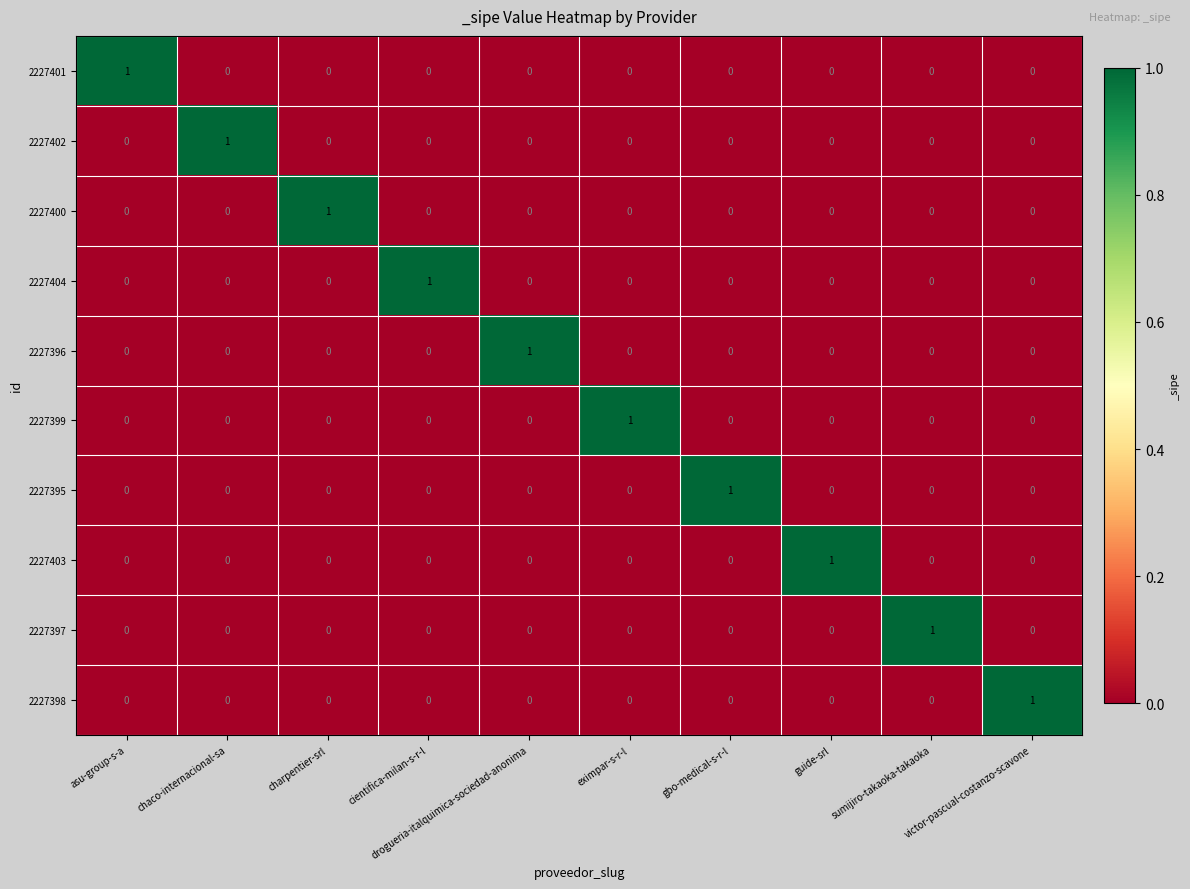

Is it true that 2227404 equals 1 at cientifica-milan-s-r-l?

True